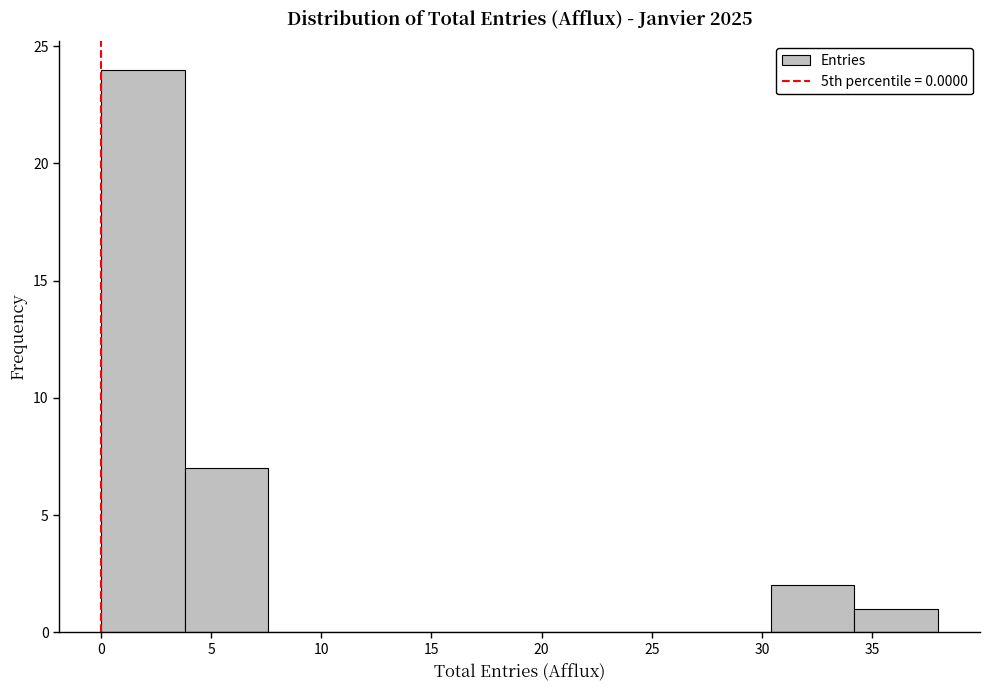

What is the height of the bar covering 30.4 to 34.2 on the x-axis? Neither the bar edges nor the heights are printed on the chart, so give them approximately, as read against the axes.

2